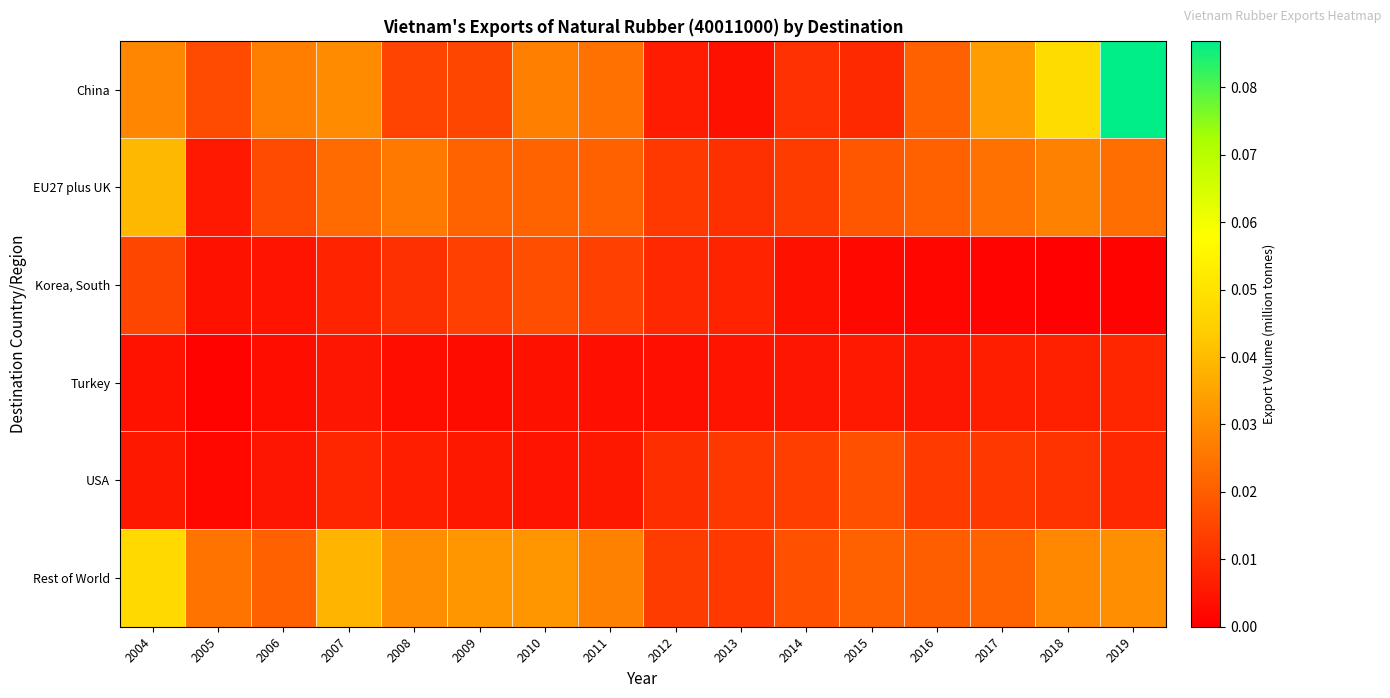

Reading left to right, list all the values displayed in this chart.

China: 2004=0.0	2005=0.0	2006=0.0	2007=0.0	2008=0.0	2009=0.0	2010=0.0	2011=0.0	2012=0.0	2013=0.0	2014=0.0	2015=0.0	2016=0.0	2017=0.0	2018=0.0	2019=0.1
EU27 plus UK: 2004=0.0	2005=0.0	2006=0.0	2007=0.0	2008=0.0	2009=0.0	2010=0.0	2011=0.0	2012=0.0	2013=0.0	2014=0.0	2015=0.0	2016=0.0	2017=0.0	2018=0.0	2019=0.0
Korea, South: 2004=0.0	2005=0.0	2006=0.0	2007=0.0	2008=0.0	2009=0.0	2010=0.0	2011=0.0	2012=0.0	2013=0.0	2014=0.0	2015=0.0	2016=0.0	2017=0.0	2018=0.0	2019=0.0
Turkey: 2004=0.0	2005=0.0	2006=0.0	2007=0.0	2008=0.0	2009=0.0	2010=0.0	2011=0.0	2012=0.0	2013=0.0	2014=0.0	2015=0.0	2016=0.0	2017=0.0	2018=0.0	2019=0.0
USA: 2004=0.0	2005=0.0	2006=0.0	2007=0.0	2008=0.0	2009=0.0	2010=0.0	2011=0.0	2012=0.0	2013=0.0	2014=0.0	2015=0.0	2016=0.0	2017=0.0	2018=0.0	2019=0.0
Rest of World: 2004=0.0	2005=0.0	2006=0.0	2007=0.0	2008=0.0	2009=0.0	2010=0.0	2011=0.0	2012=0.0	2013=0.0	2014=0.0	2015=0.0	2016=0.0	2017=0.0	2018=0.0	2019=0.0